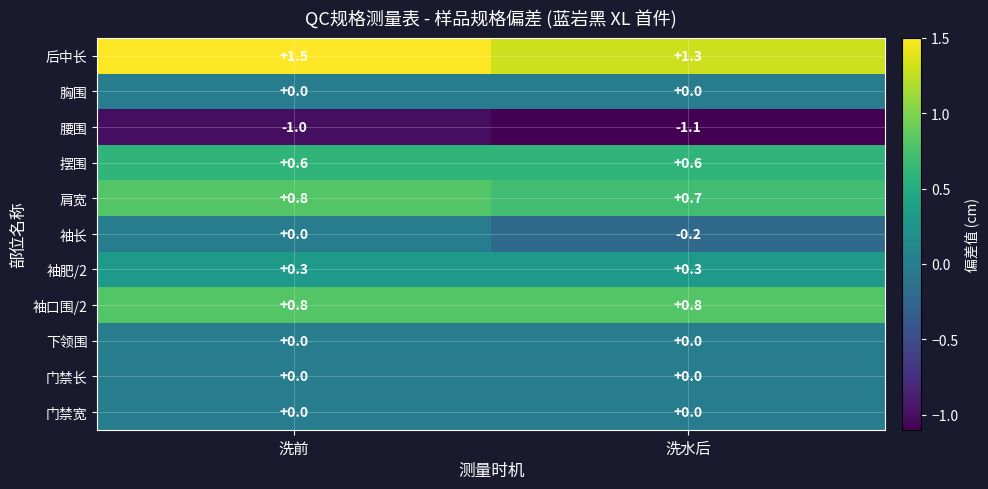

List the labels in order of 腰围 value, largest first.

洗前, 洗水后